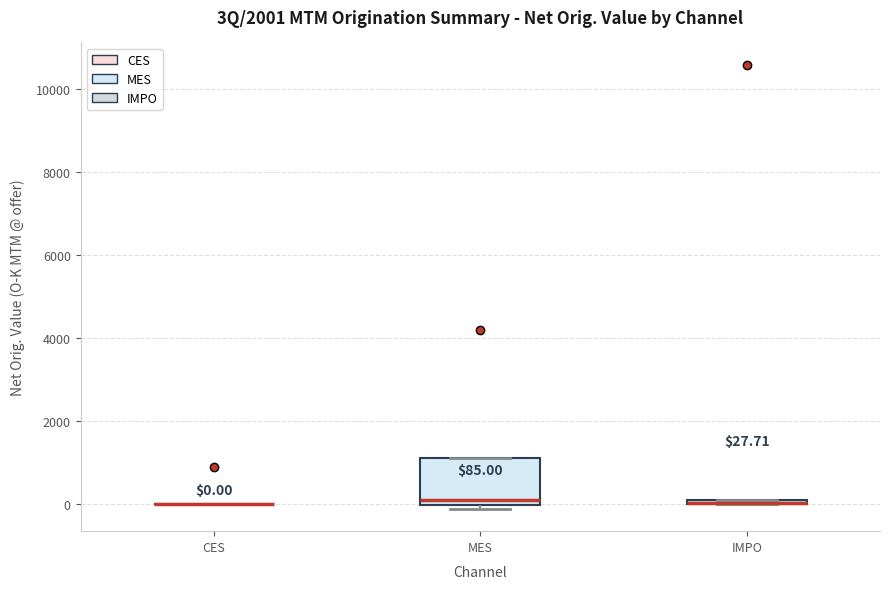

Comparing the boxes themselves (not the whiskers), which one is the tallest?

MES